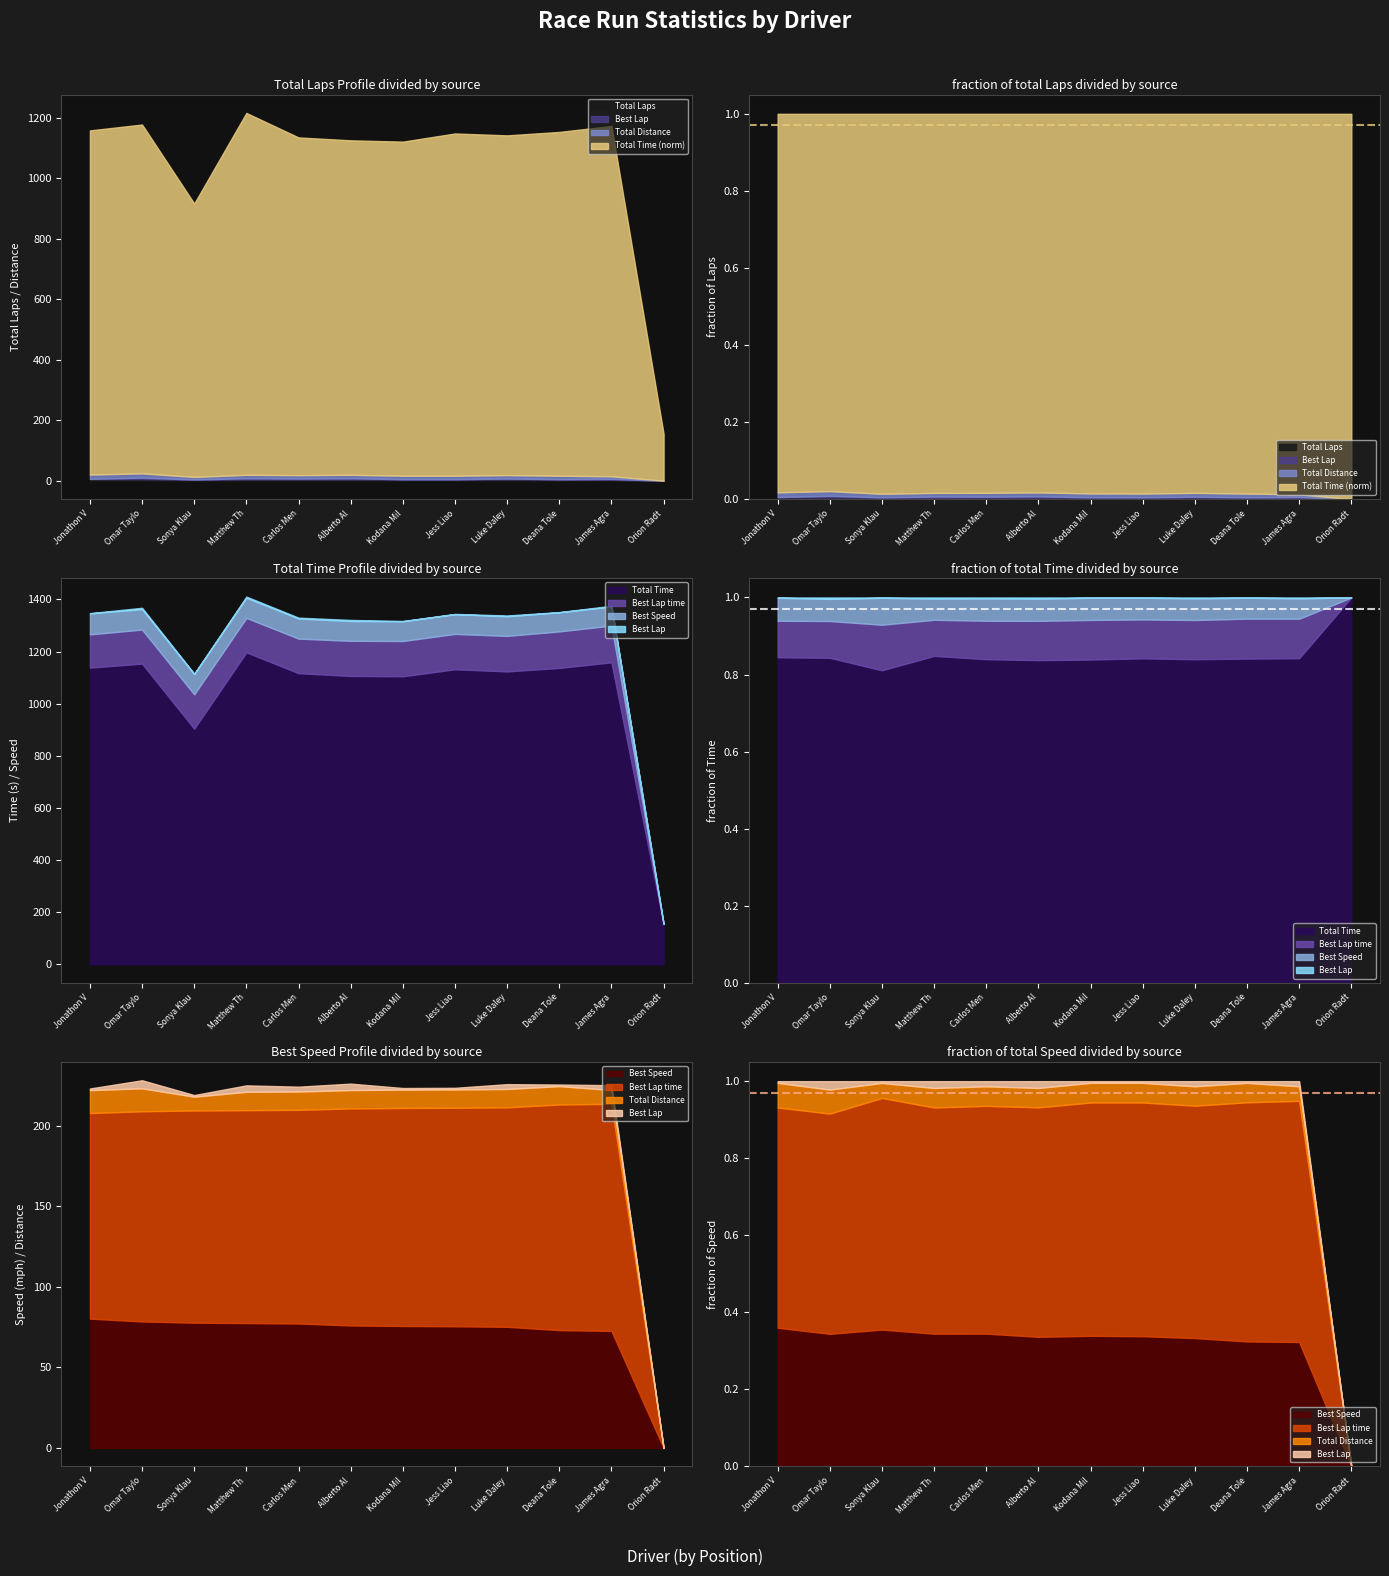

What position from the right is Alberto Alvarez?

7